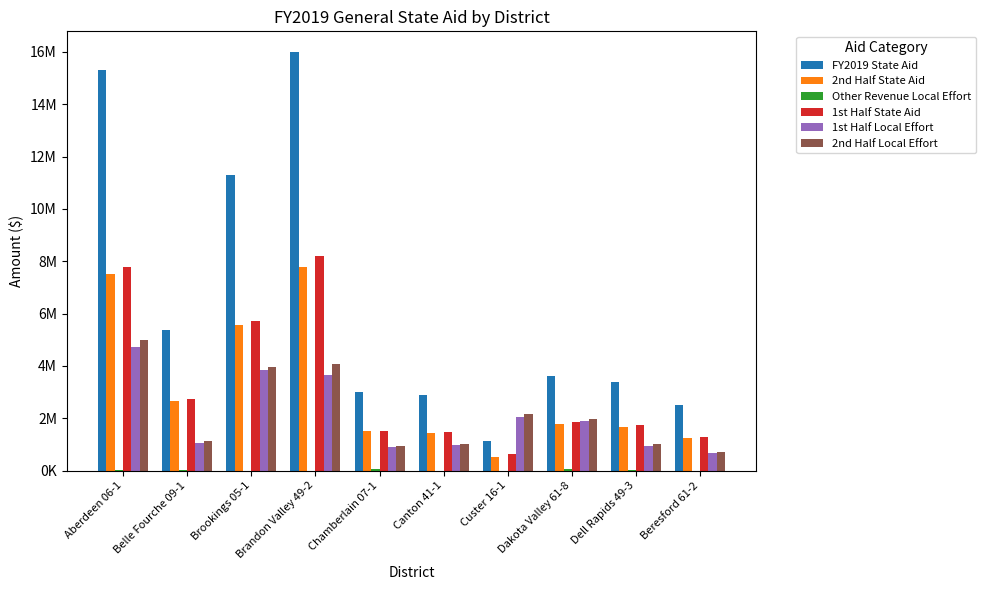

Rank the categories by 1st Half State Aid value from lowest to highest.

Custer 16-1, Beresford 61-2, Canton 41-1, Chamberlain 07-1, Dell Rapids 49-3, Dakota Valley 61-8, Belle Fourche 09-1, Brookings 05-1, Aberdeen 06-1, Brandon Valley 49-2